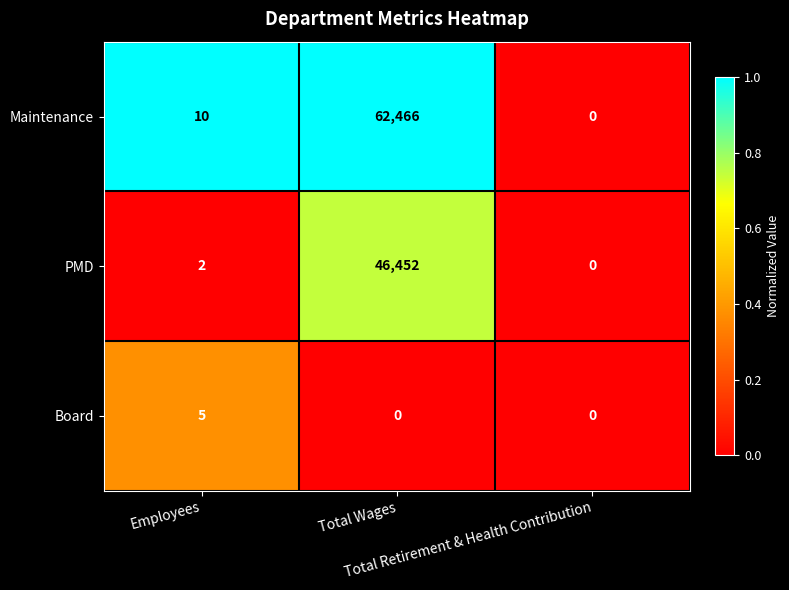

What is the difference between the maximum and second lowest values in the Board series?

5